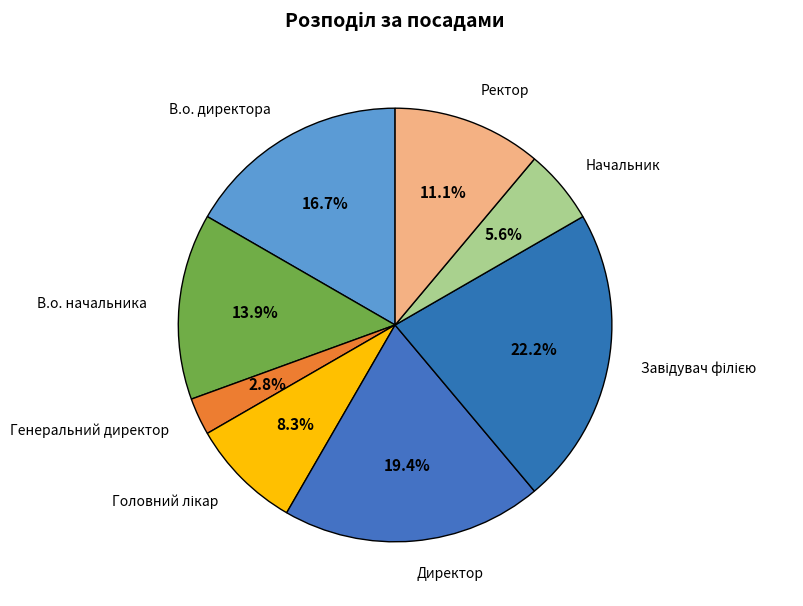

Which category has the biggest portion of the pie?

Завідувач філією